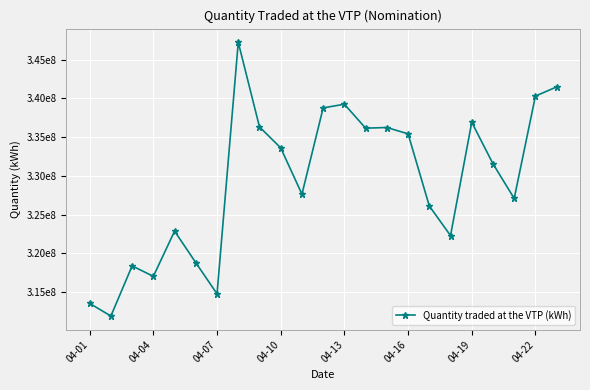

Does the chart have visible grid lines?

Yes